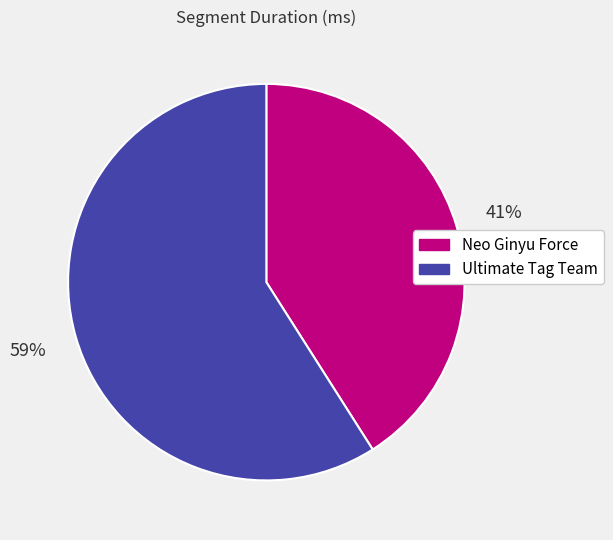

Which slice represents more than half of the pie?

Ultimate Tag Team